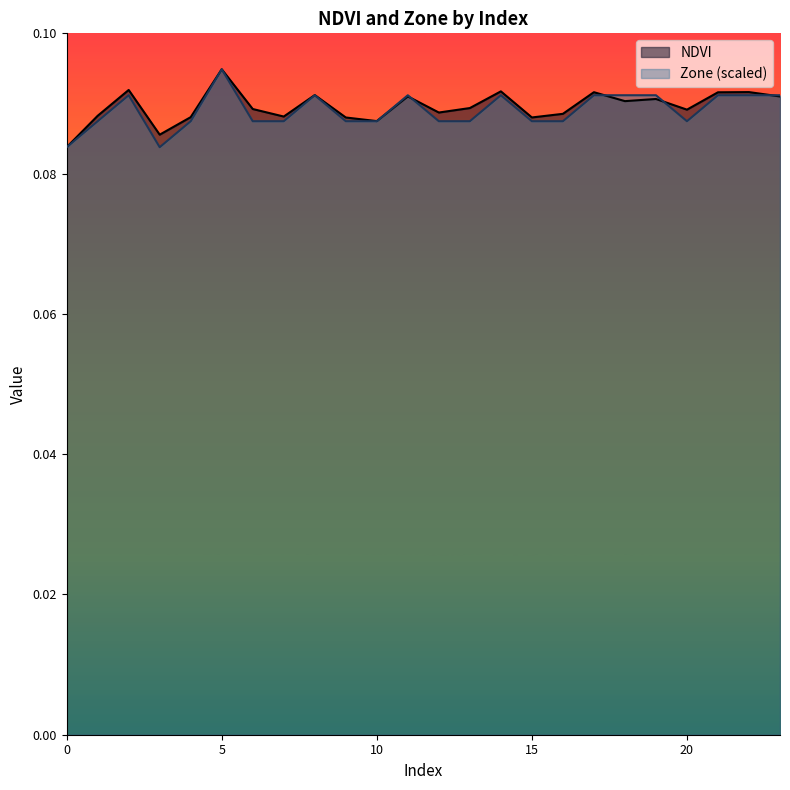

True or false: Zone and NDVI cross at least once.

True